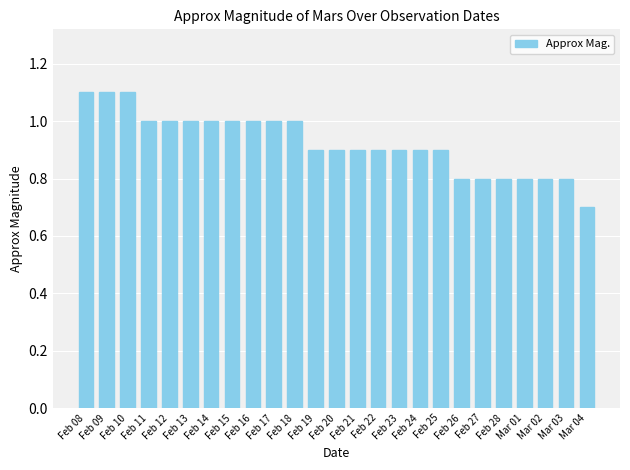

Between Feb 25 and Mar 02, which is larger?

Feb 25